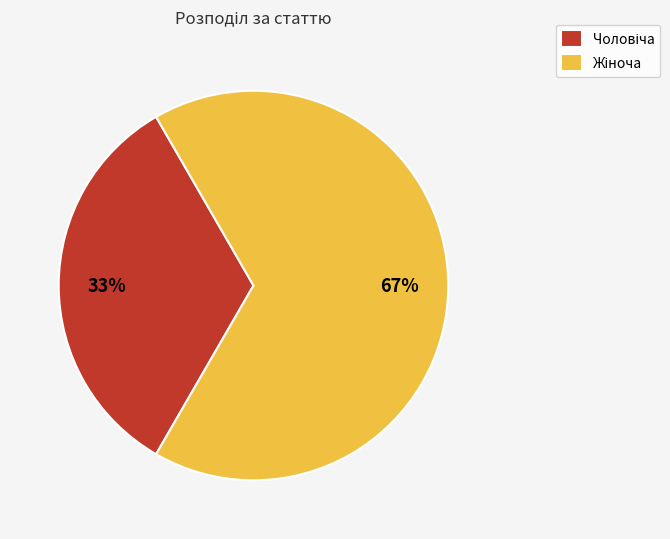

Is there a majority slice in this chart?

Yes